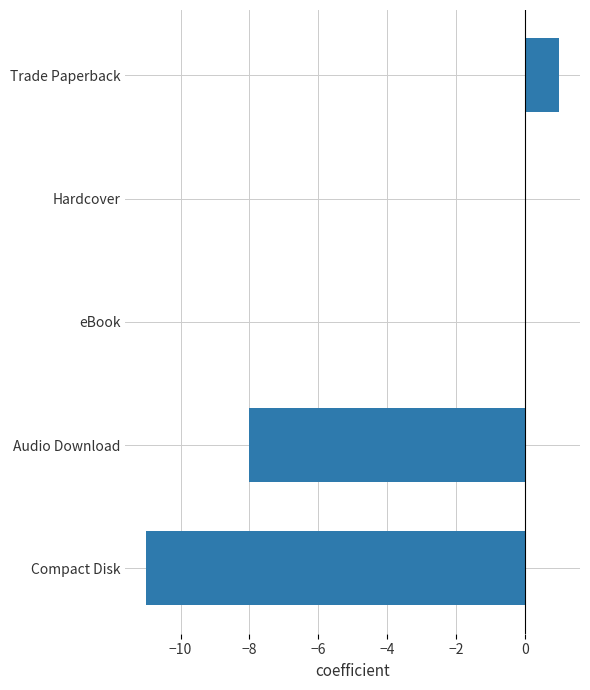

At which category does the chart reach its peak across all series?

Trade Paperback